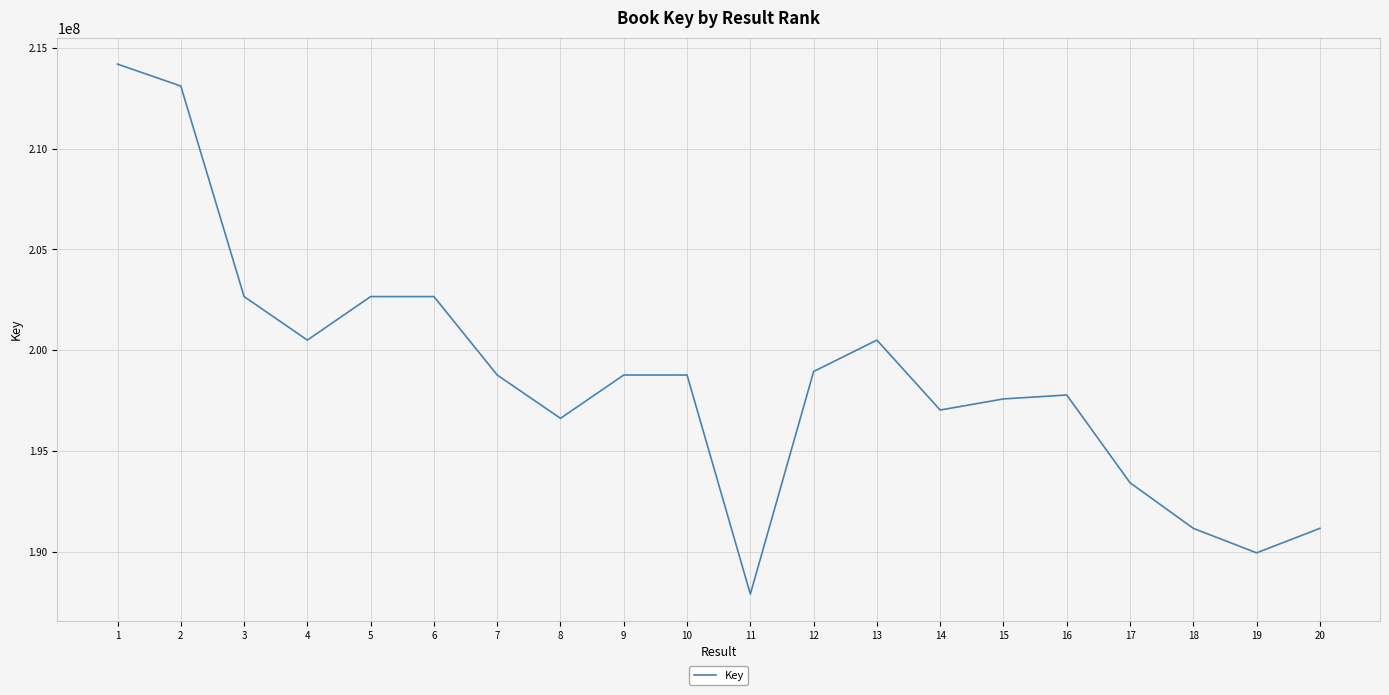

What is the difference between the maximum and second lowest values?

24253586